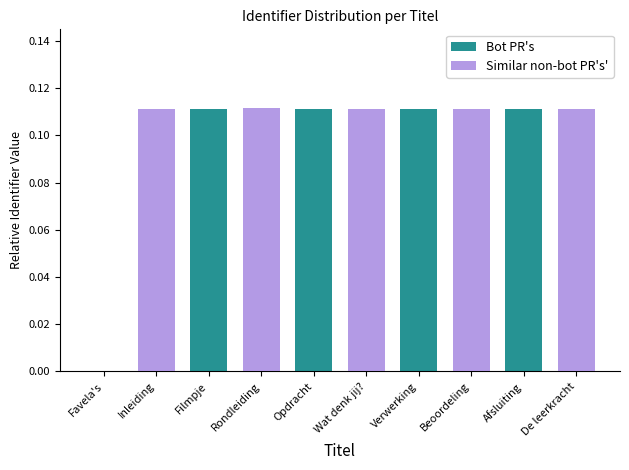

The Similar non-bot PR's' series shows 0.1 at Beoordeling. True or false?

True